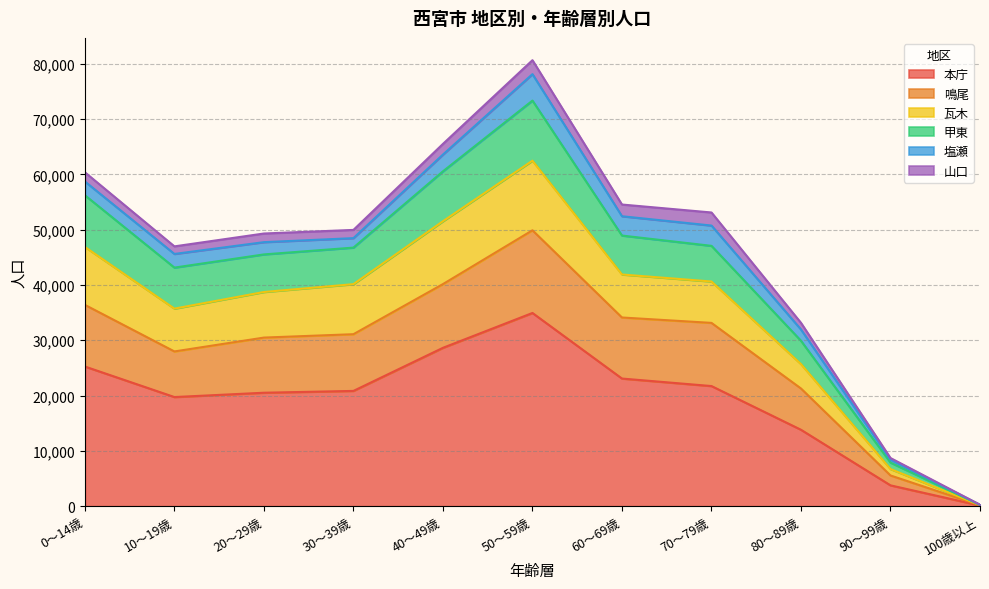

True or false: 瓦木 and 鳴尾 intersect in this chart.

False